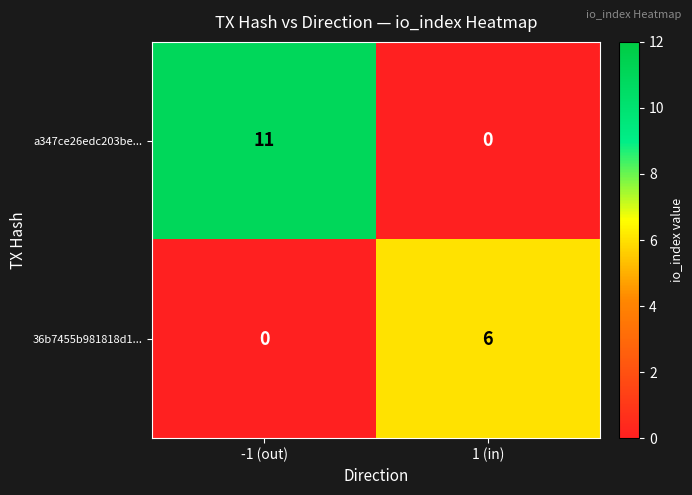

Which series changed the most between -1 (out) and 1 (in)?

a347ce26edc203be...